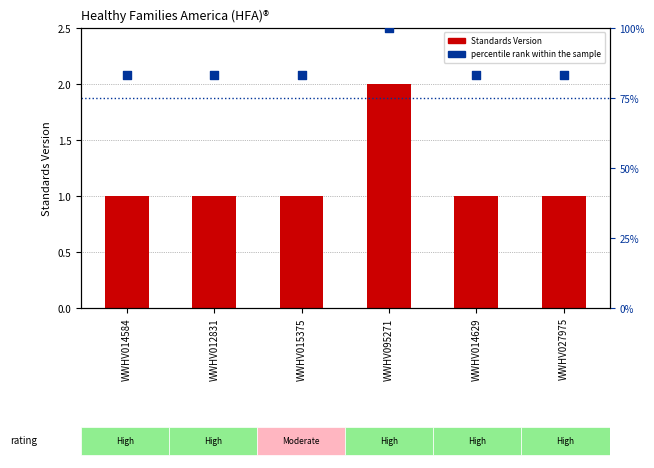

What is the total value across all series at WWHV014629?

84.3